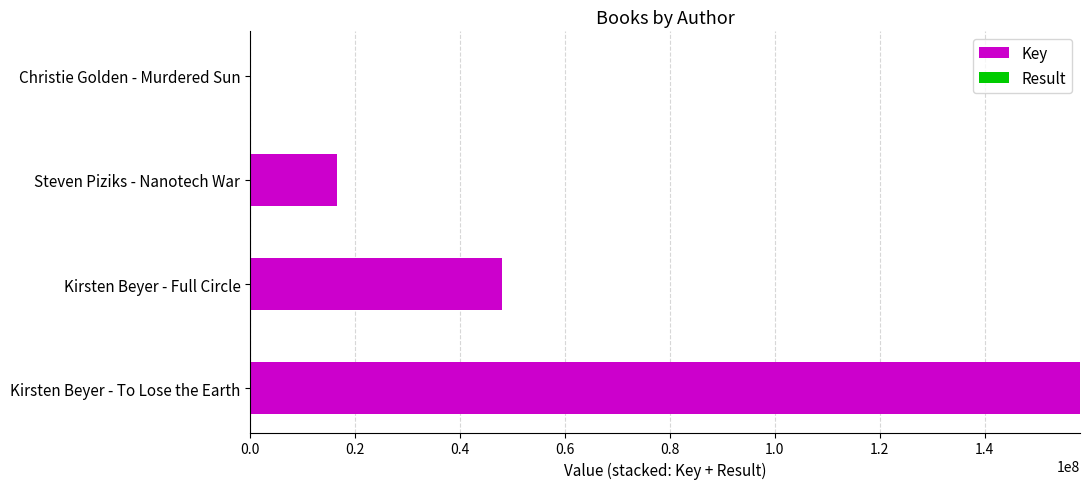

What is the sum of all Key values?

222763442